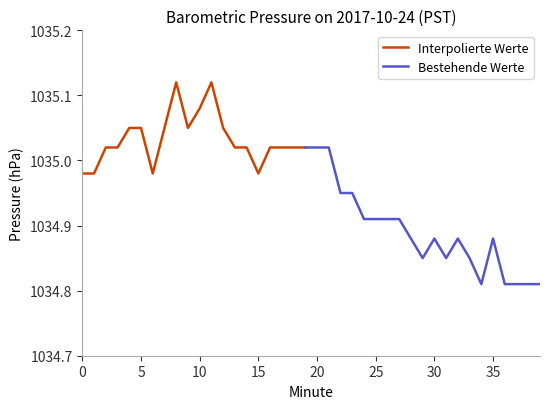

True or false: the data has more than 0 interior local peaks.

True